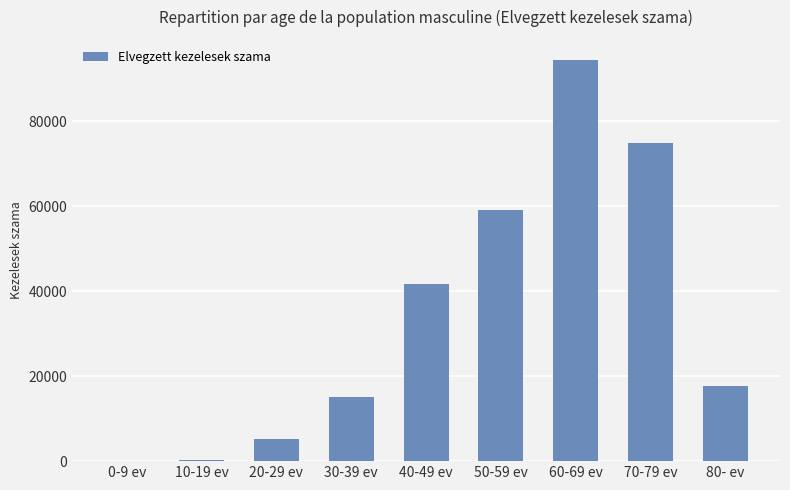

What is the sum of all values?

308249